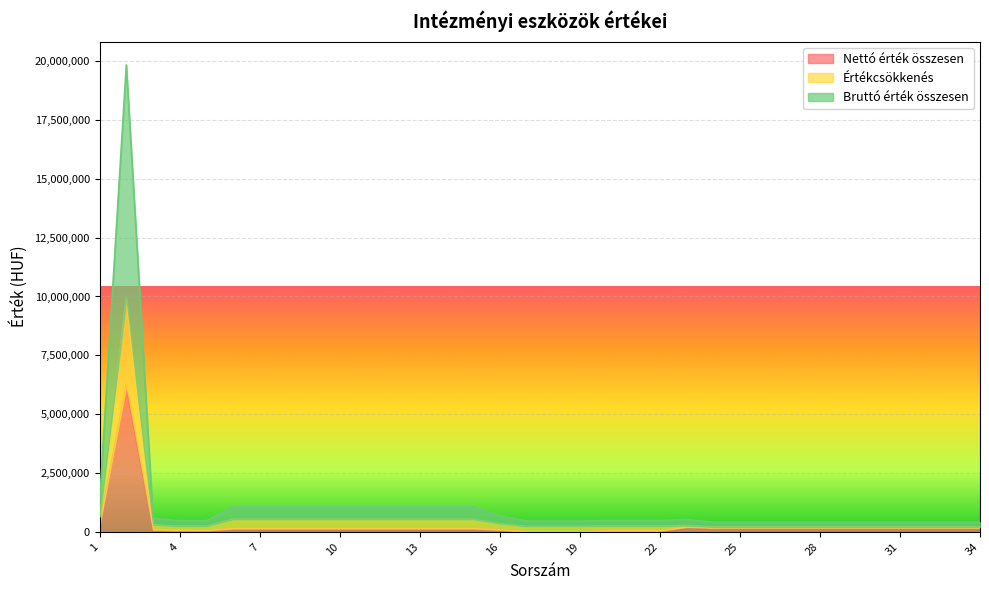

Which series has the widest spread of values?

Bruttó érték összesen